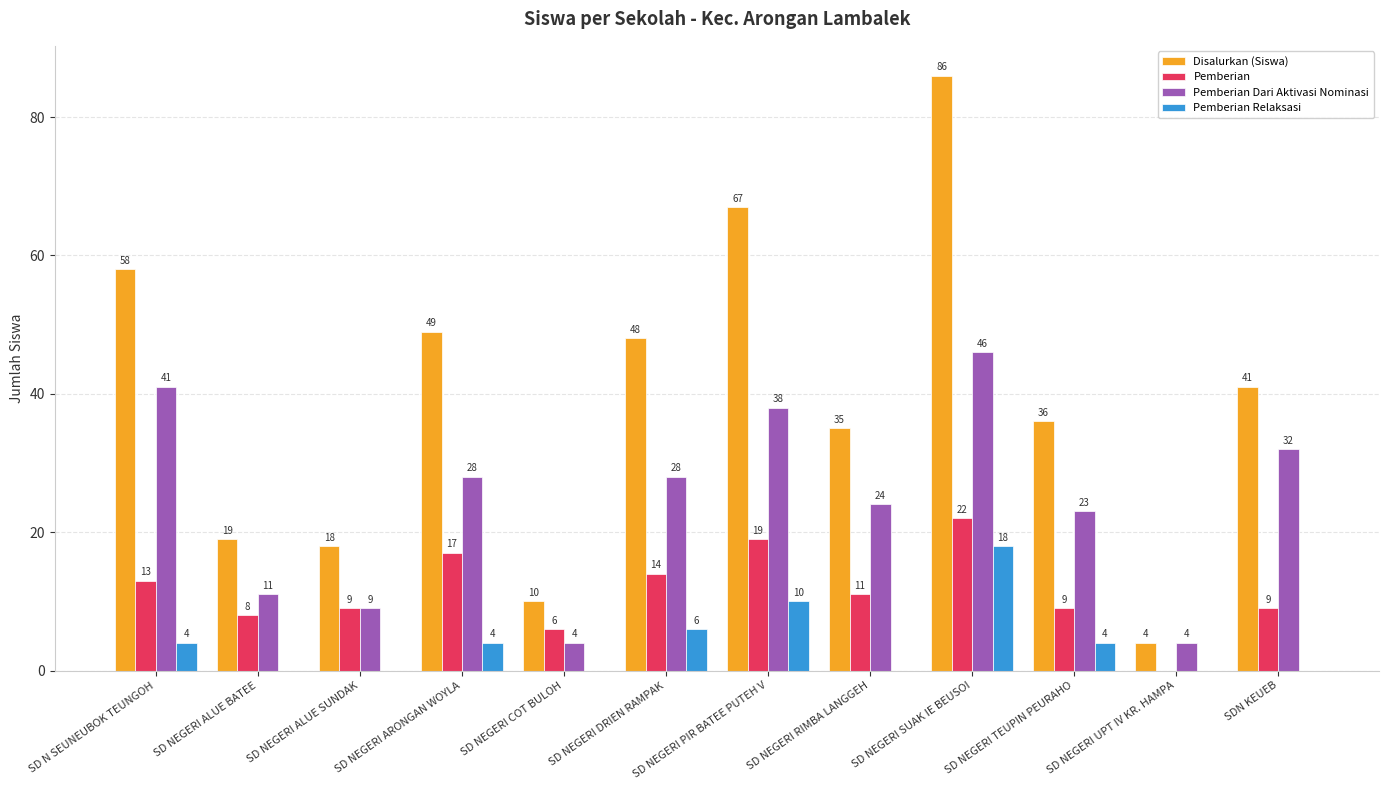

Which series changed the most between SD NEGERI COT BULOH and SD NEGERI RIMBA LANGGEH?

Disalurkan (Siswa)